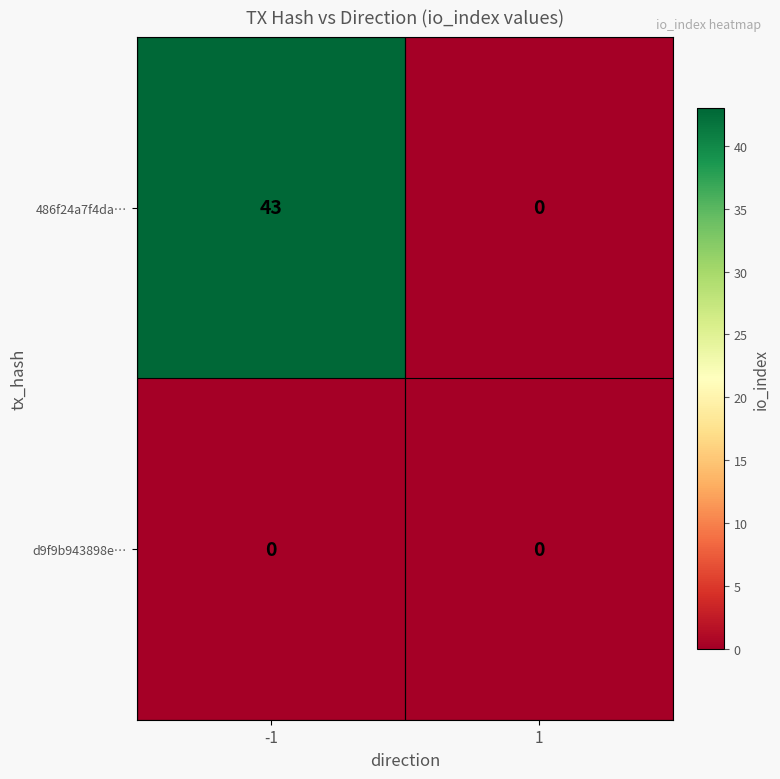

What is the total value across all series at -1?

43